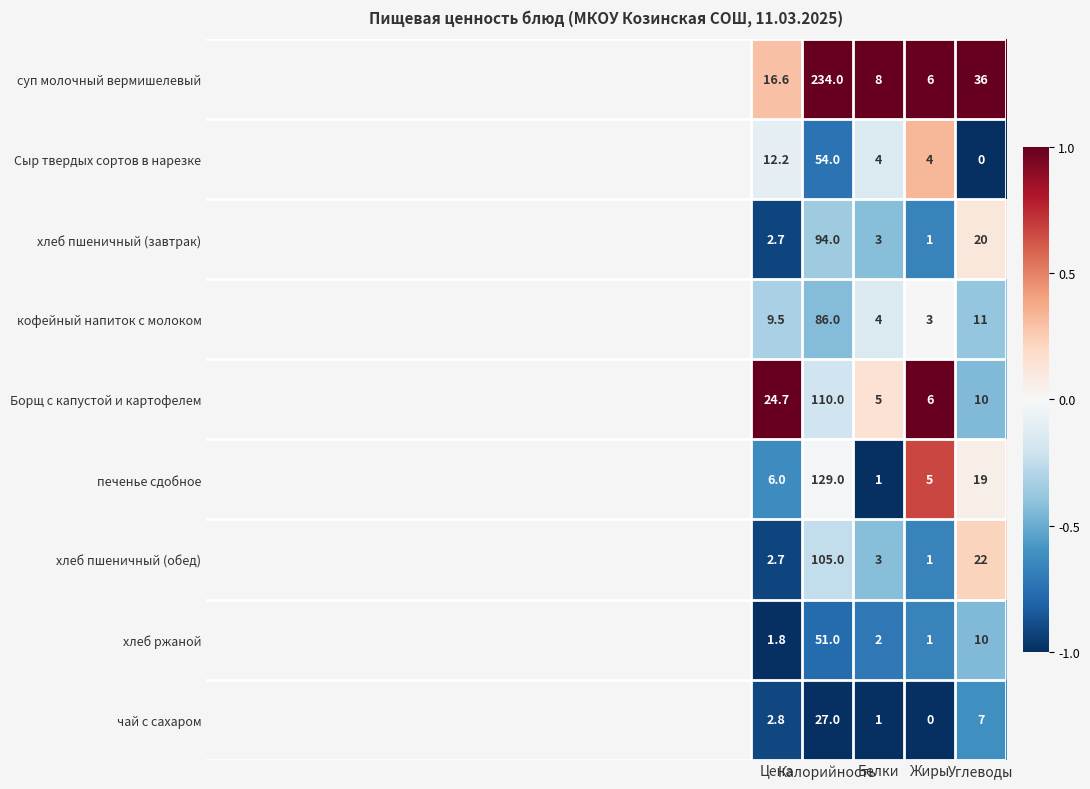

Which series has the largest range (max minus min)?

суп молочный вермишелевый